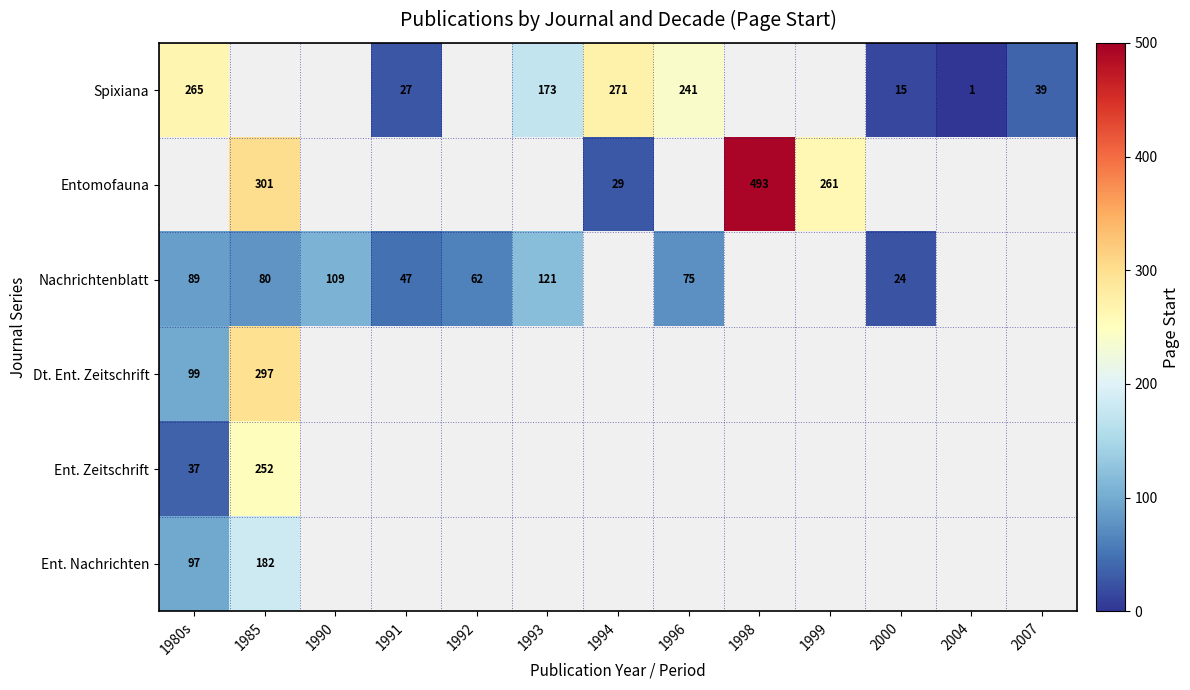

The value of Ent. Zeitschrift at 1985 is 252. True or false?

True